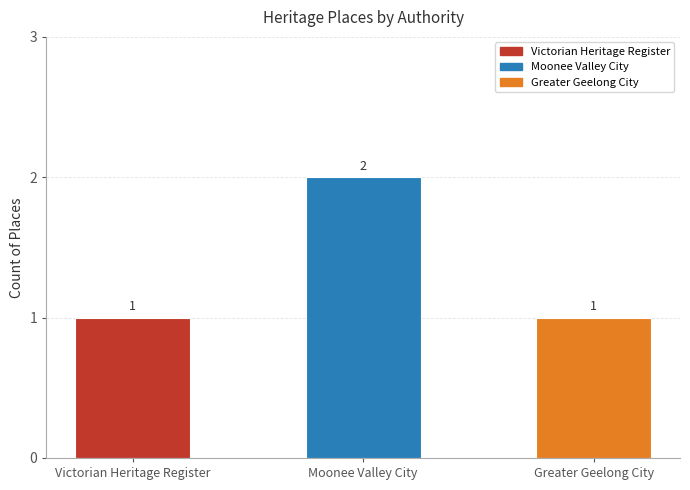

True or false: the data shows 1 at Victorian Heritage Register.

True